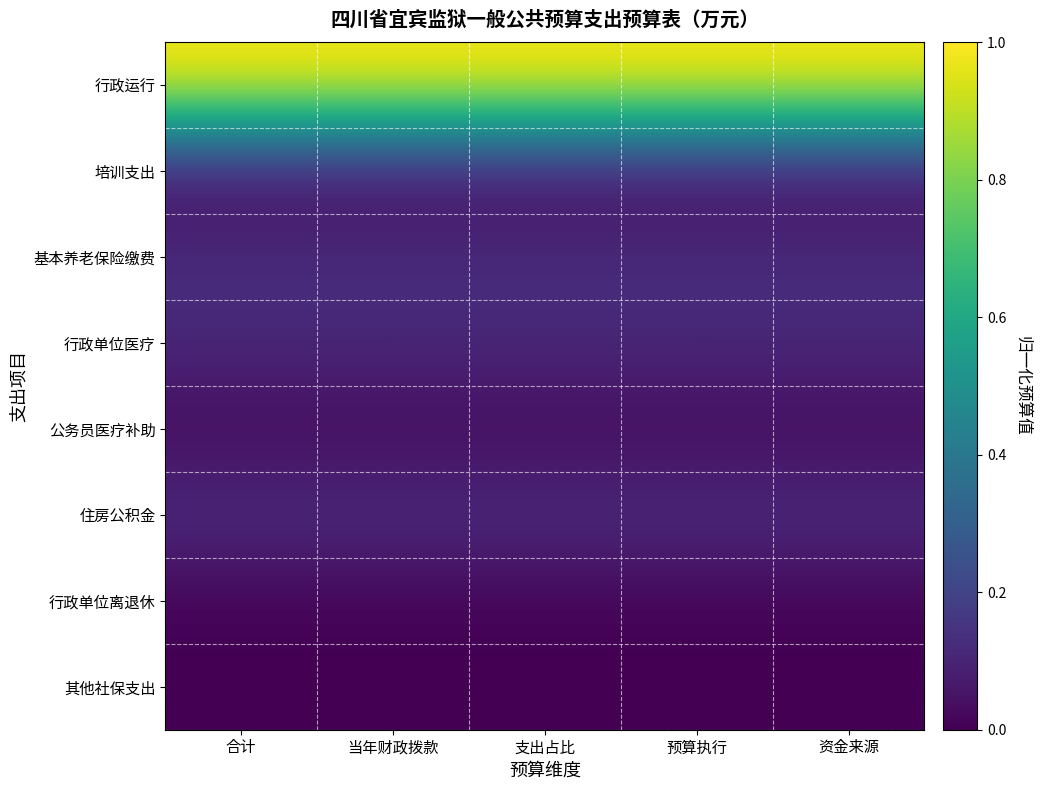

Reading right to left, extract all data points from this chart.

行政运行: 资金来源=1.0	预算执行=1.0	支出占比=1.0	当年财政拨款=1.0	合计=1.0
培训支出: 资金来源=0.0	预算执行=0.0	支出占比=0.0	当年财政拨款=0.0	合计=0.0
基本养老保险缴费: 资金来源=0.1	预算执行=0.1	支出占比=0.1	当年财政拨款=0.1	合计=0.1
行政单位医疗: 资金来源=0.1	预算执行=0.1	支出占比=0.1	当年财政拨款=0.1	合计=0.1
公务员医疗补助: 资金来源=0.0	预算执行=0.0	支出占比=0.0	当年财政拨款=0.0	合计=0.0
住房公积金: 资金来源=0.1	预算执行=0.1	支出占比=0.1	当年财政拨款=0.1	合计=0.1
行政单位离退休: 资金来源=0.0	预算执行=0.0	支出占比=0.0	当年财政拨款=0.0	合计=0.0
其他社保支出: 资金来源=0.0	预算执行=0.0	支出占比=0.0	当年财政拨款=0.0	合计=0.0